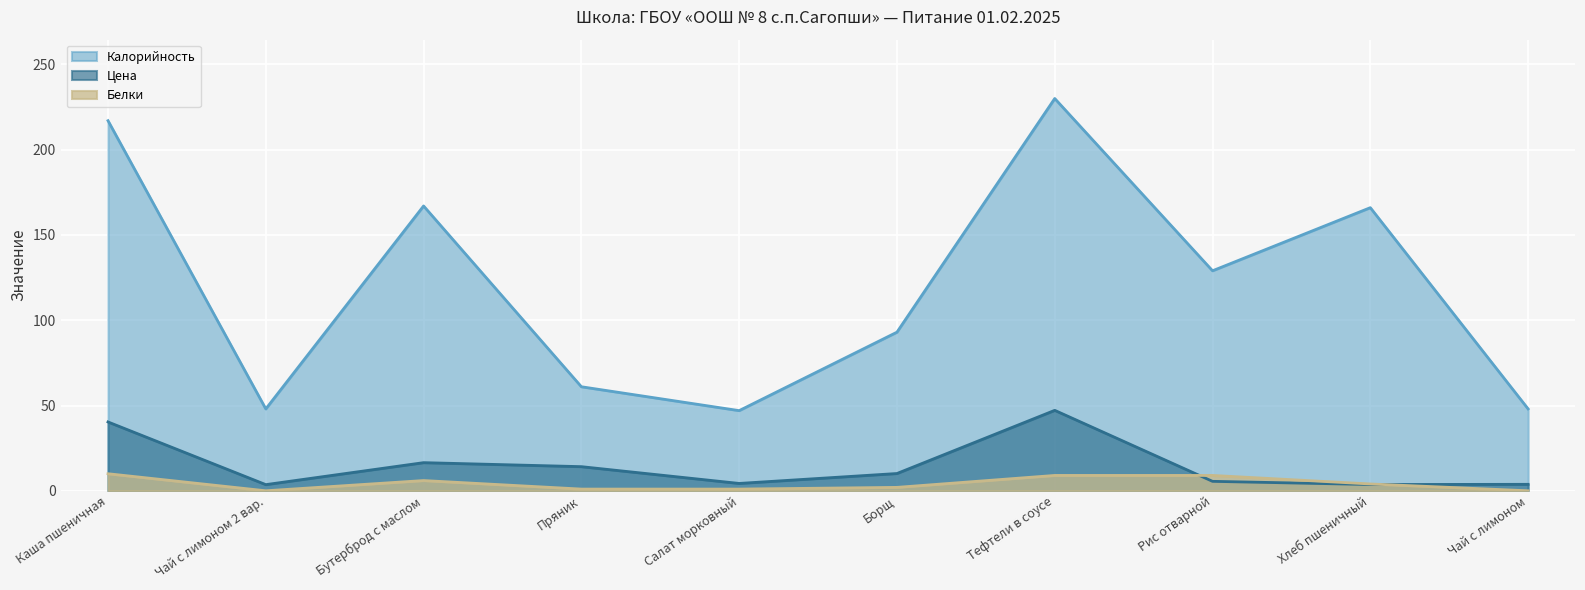

What is the difference between the Цена values at Пряник and Каша пшеничная?

26.2